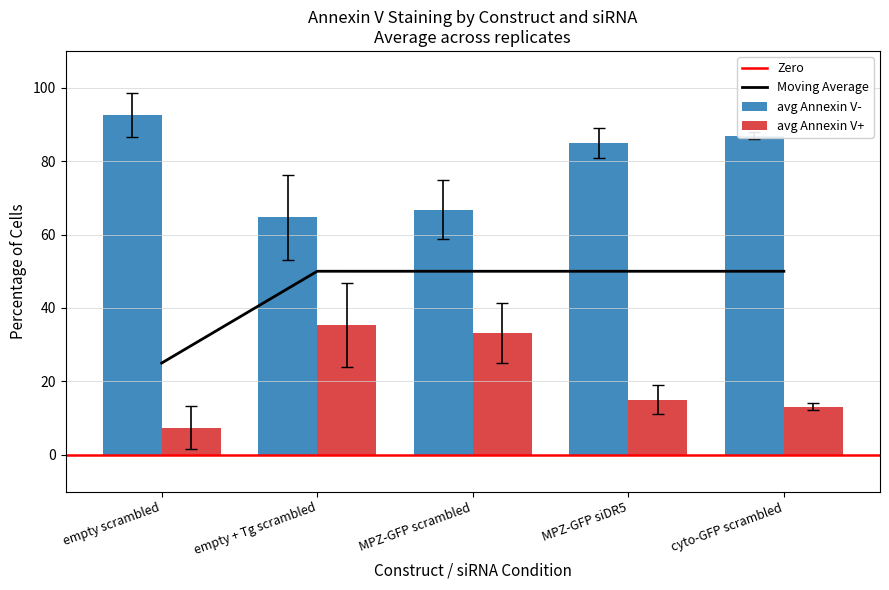

What is the difference between the maximum and minimum values in the avg Annexin V- series?

27.9